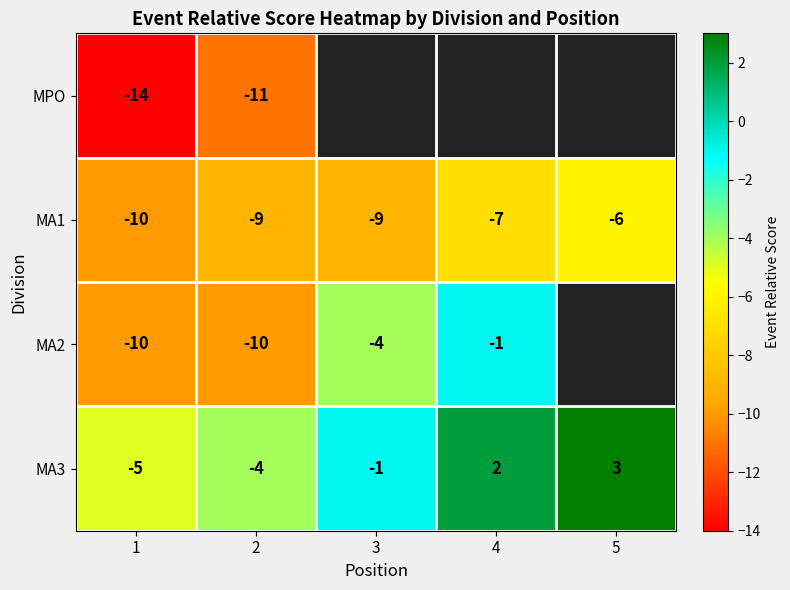

What is the highest value of the MA1 series?

-6